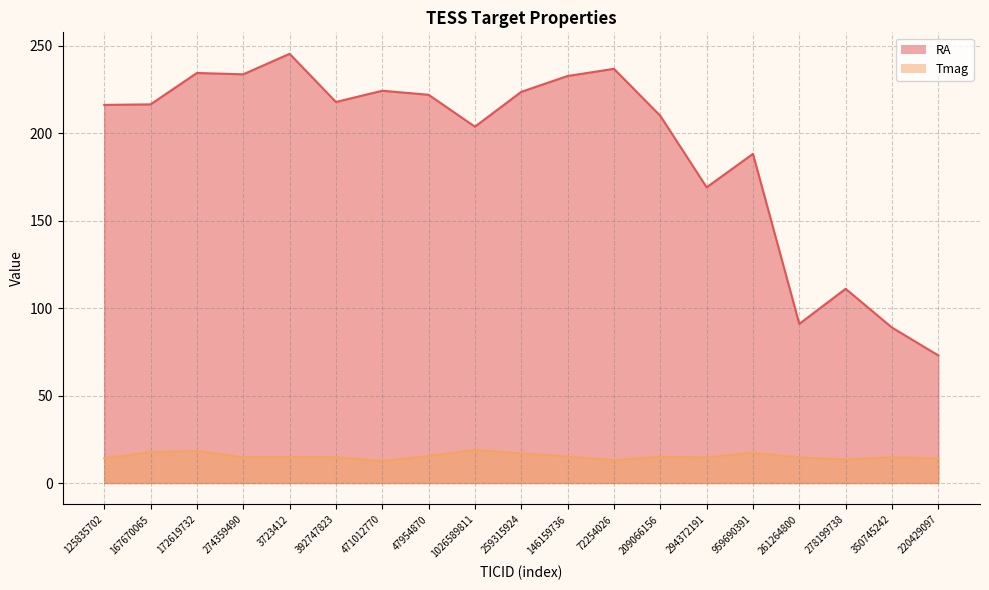

Is it true that RA equals 217.7 at 392747823?

True